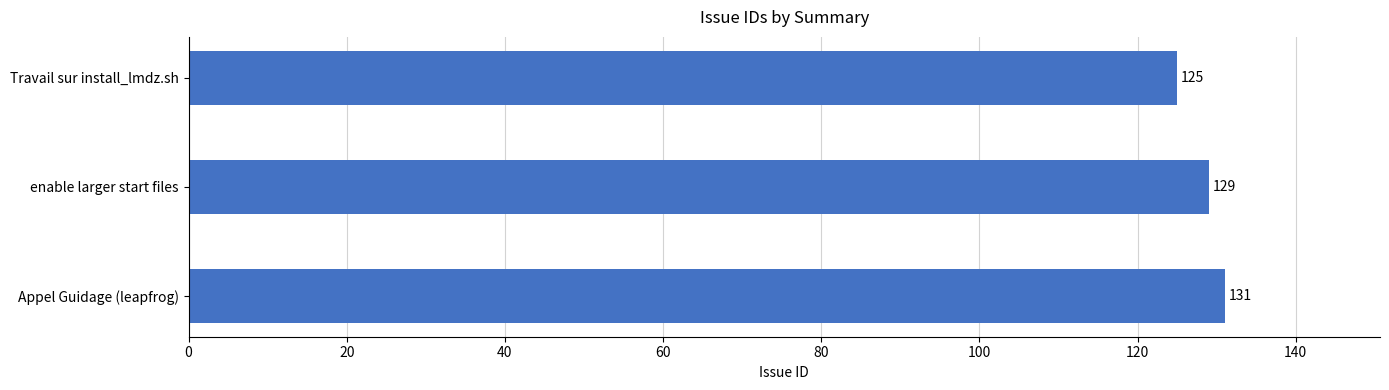

Reading bottom to top, extract all data points from this chart.

131	129	125